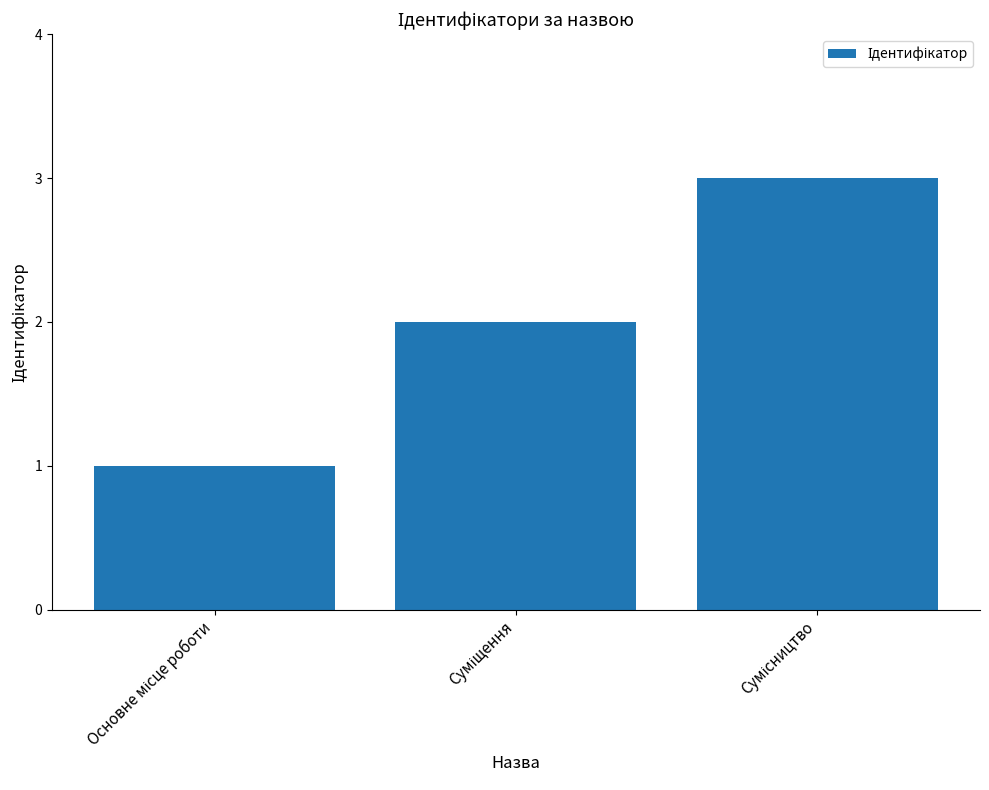

What is the sum of all values?

6